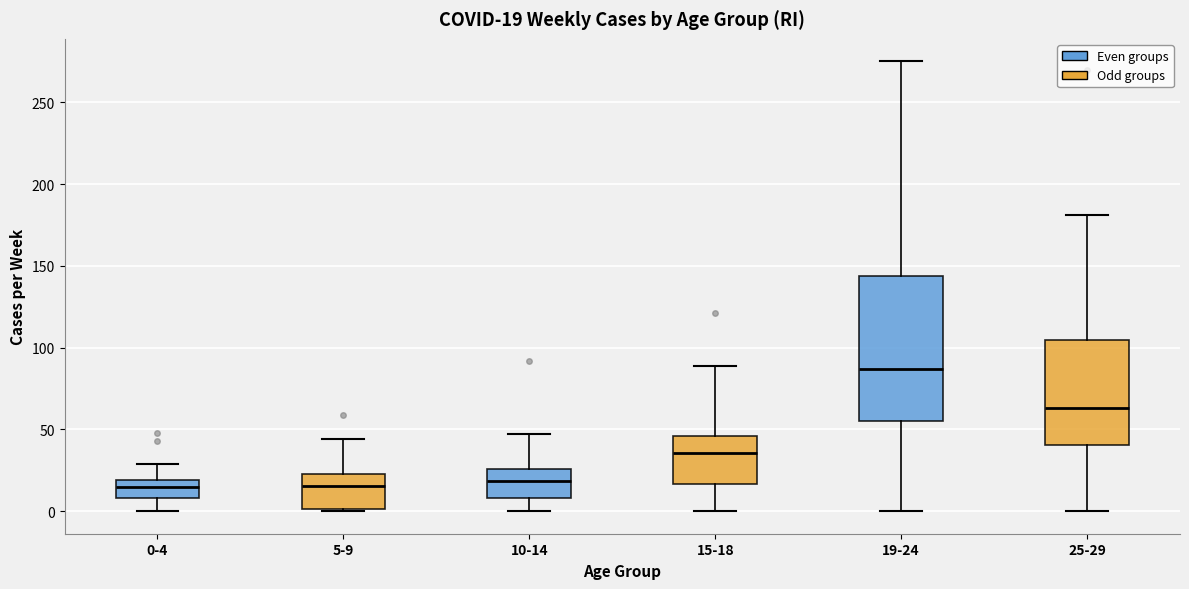

Comparing the boxes themselves (not the whiskers), which one is the tallest?

19-24